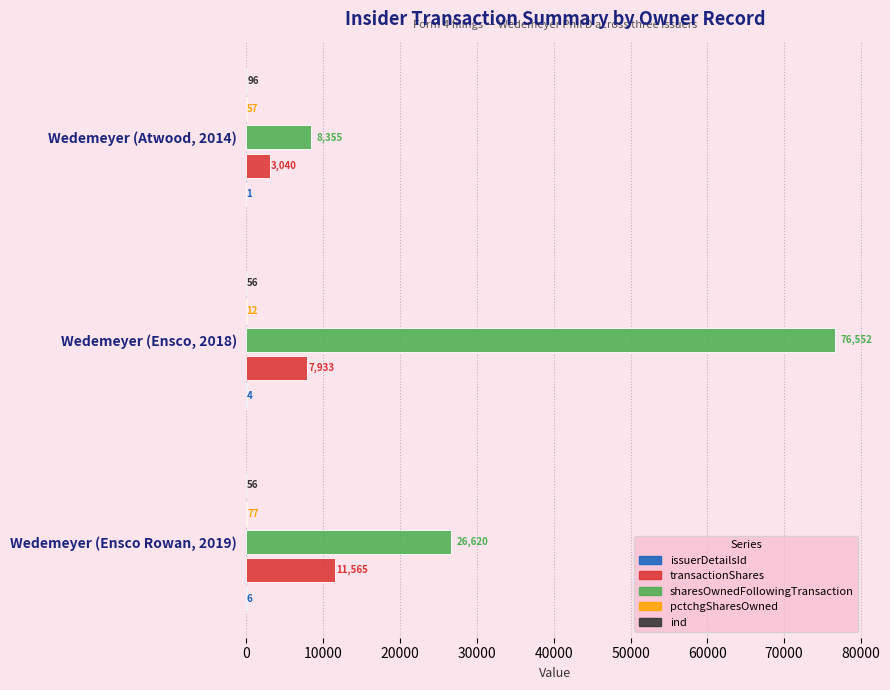

At which category is the sum across all series the highest?

Wedemeyer (Ensco, 2018)